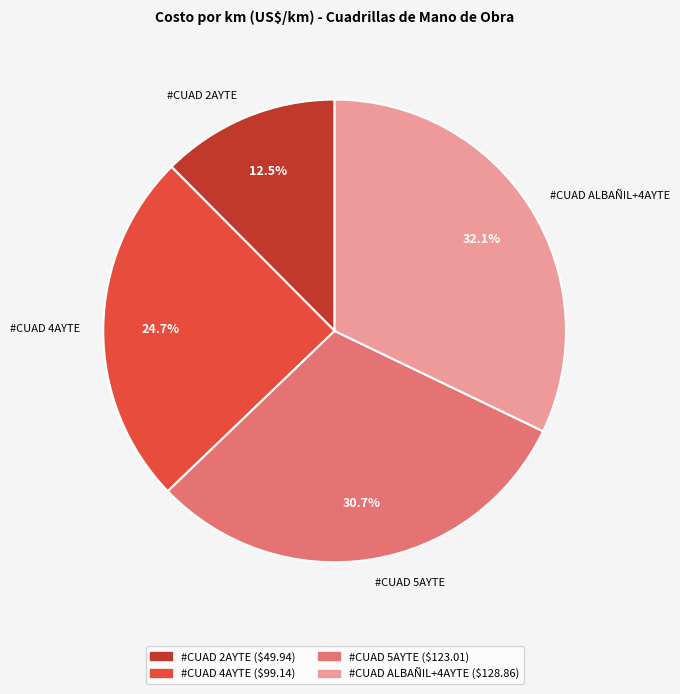

How many segments does this pie chart have?

4